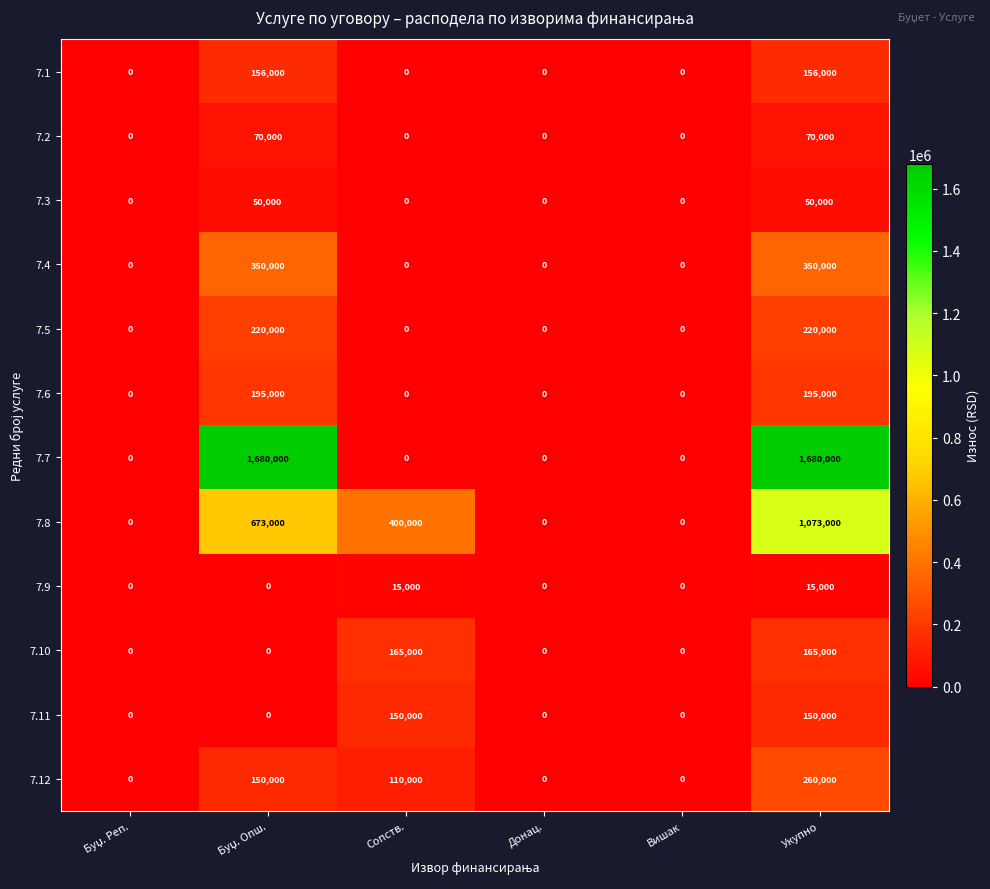

Which category has the highest value in the 7.12 series?

Укупно